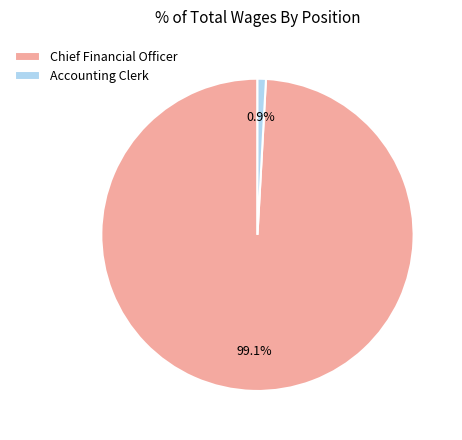

What portion of the pie excludes Accounting Clerk?

99.1%